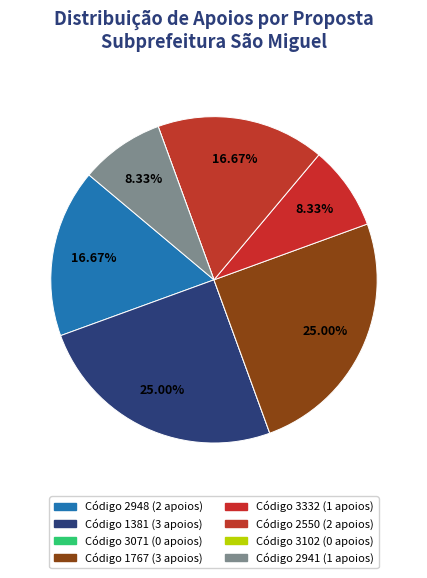

Count the number of slices in the pie.

8